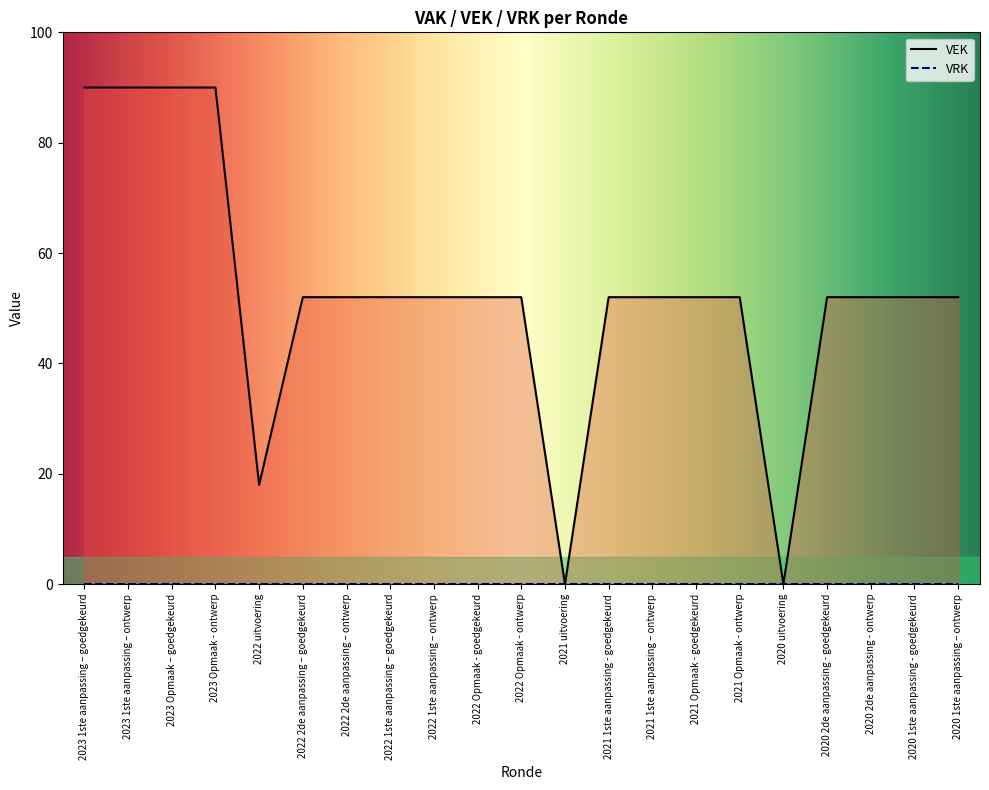

What is the average value?

53